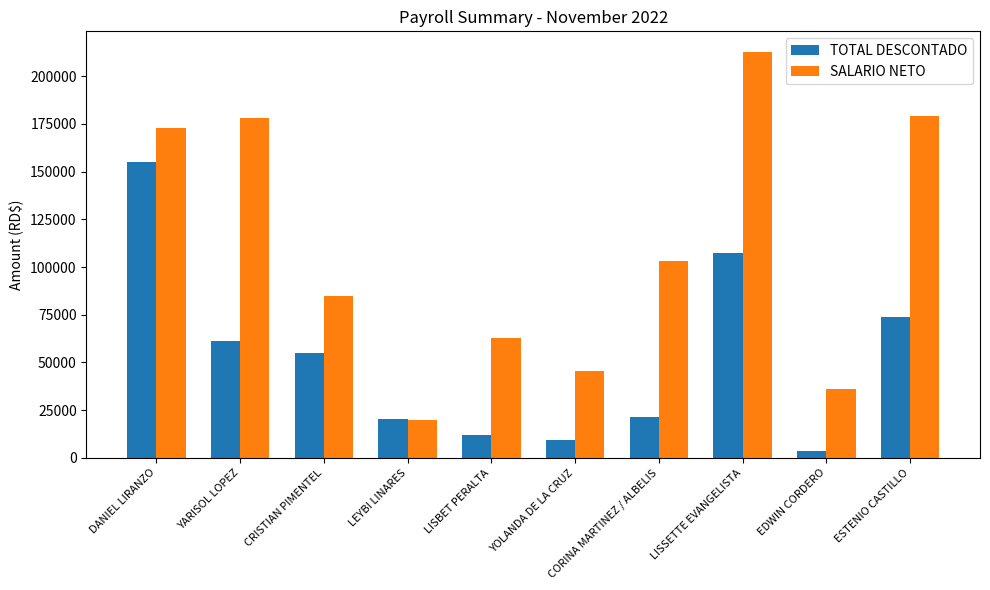

List the series in order of their peak value, highest first.

SALARIO NETO, TOTAL DESCONTADO